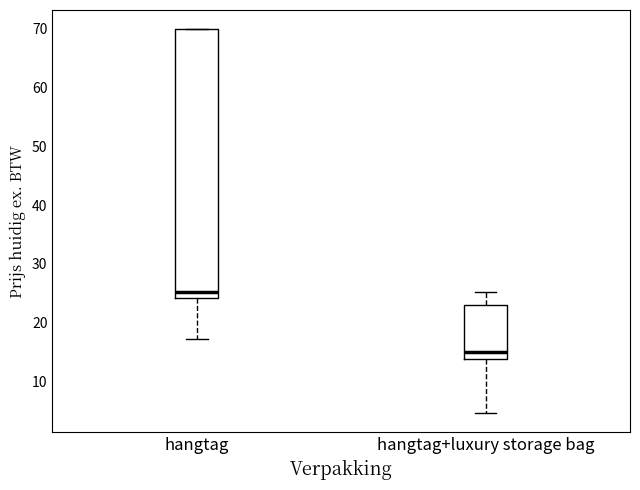

Reading left to right, read every box against the y-axis: the position of its median line, the range the box covers, and the ends of its whiskers. The values are not printed on the chart, so give them approximately, as read against the axis.

hangtag: median 25, box 24 to 70, whiskers 17 to 70
hangtag+luxury storage bag: median 15, box 14 to 23, whiskers 5 to 25